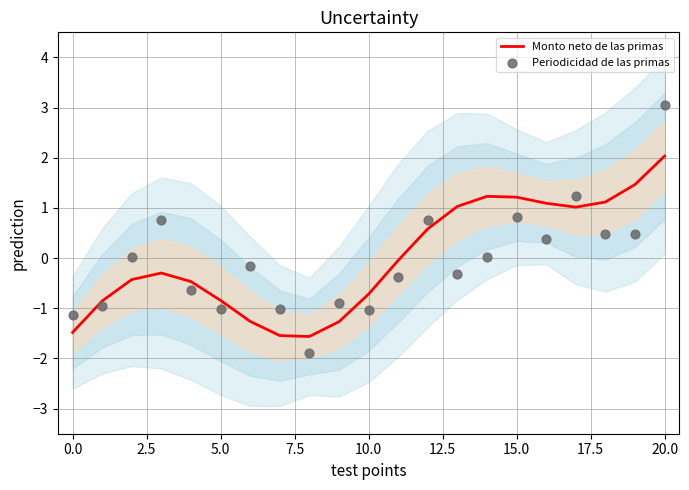

Which series contains the lowest Y value?

Periodicidad de las primas